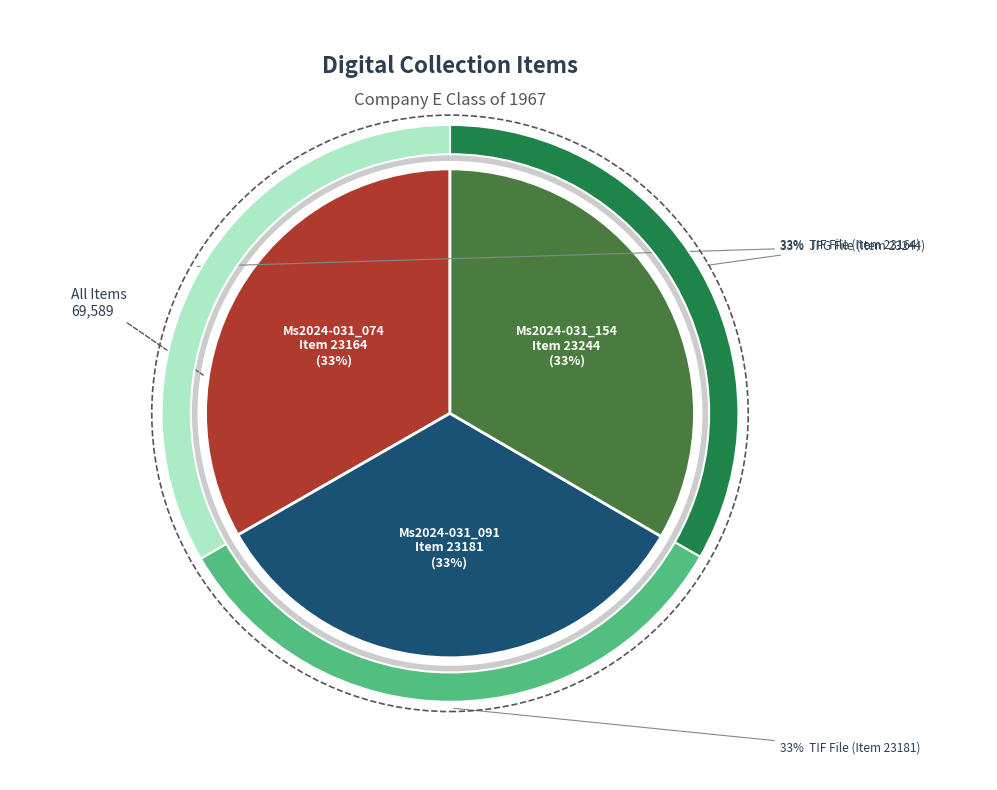

Is the sum of Ms2024-031_154
(Item 23244) and Ms2024-031_074
(Item 23164) greater than half?

Yes